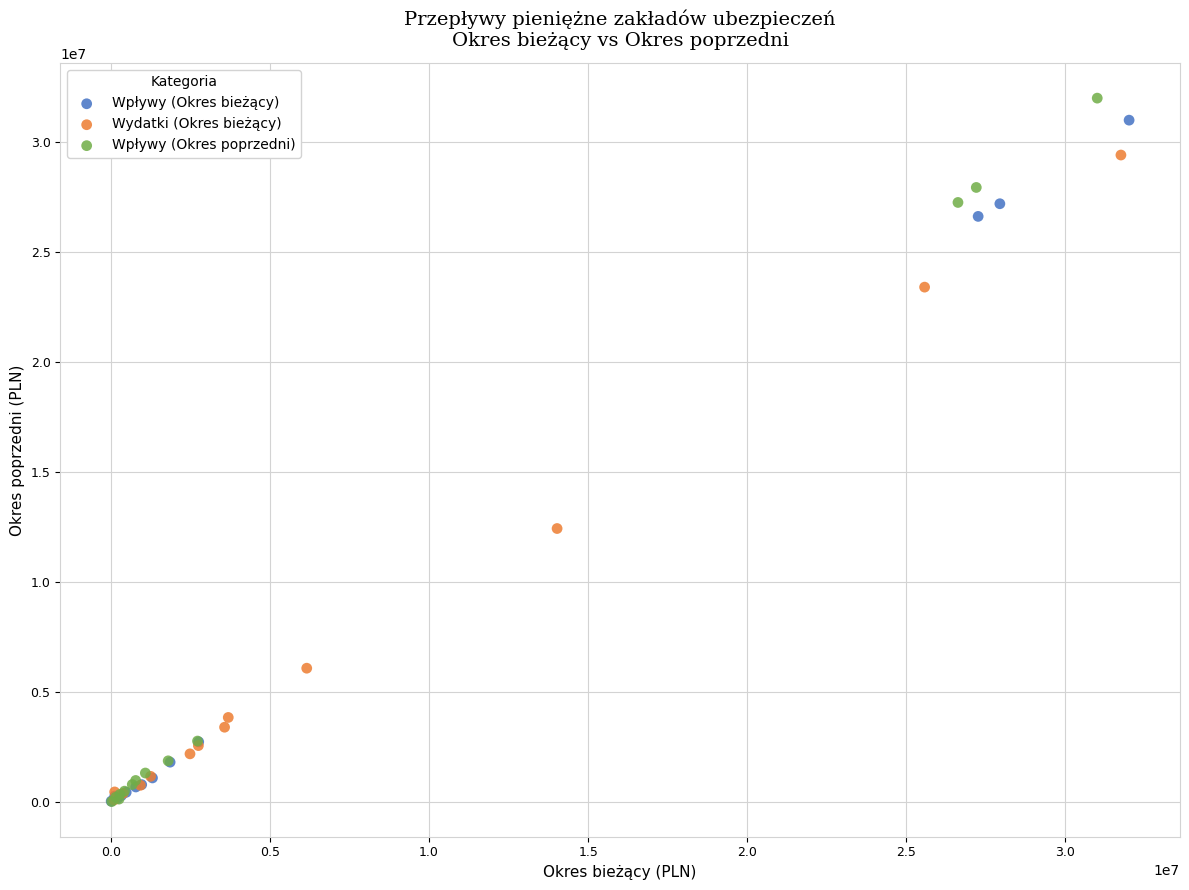

What are all the series names shown in the legend?

Wpływy (Okres bieżący), Wydatki (Okres bieżący), Wpływy (Okres poprzedni)